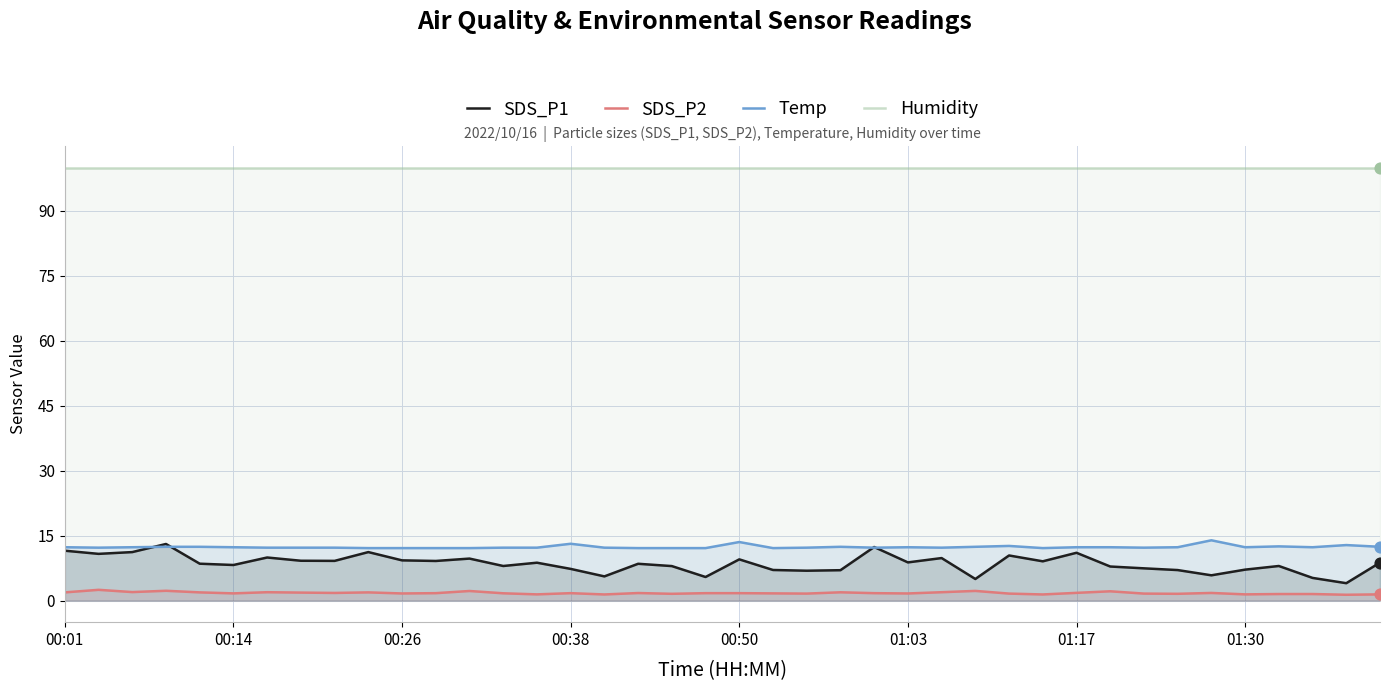

Which series has the widest spread of Y values?

SDS_P1